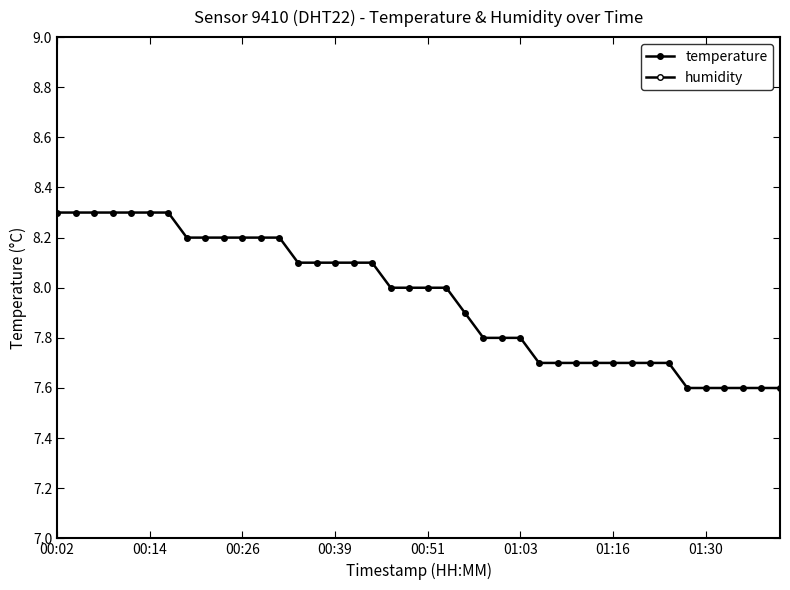

True or false: humidity has a value of 1.0 at 01:30.

True